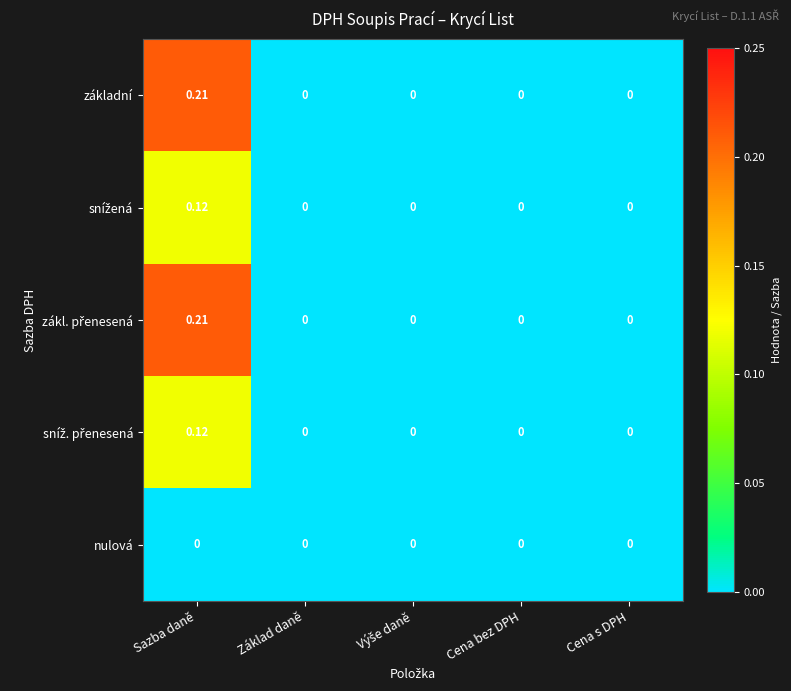

At which category is the sum across all series the highest?

Sazba daně